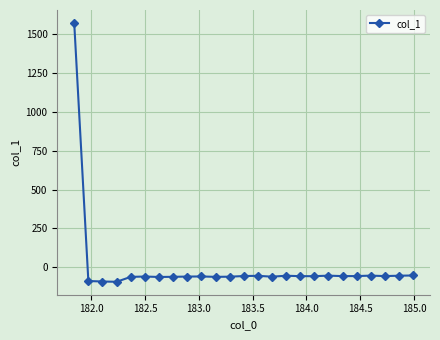

What is the maximum value shown in the chart?

1571.9